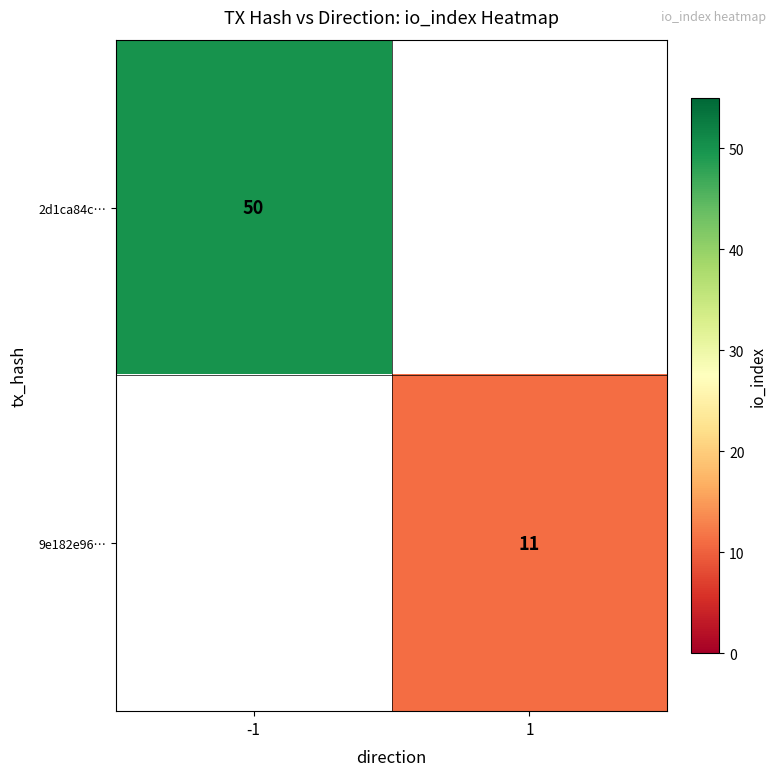

At how many categories does at least one series exceed 14?

1